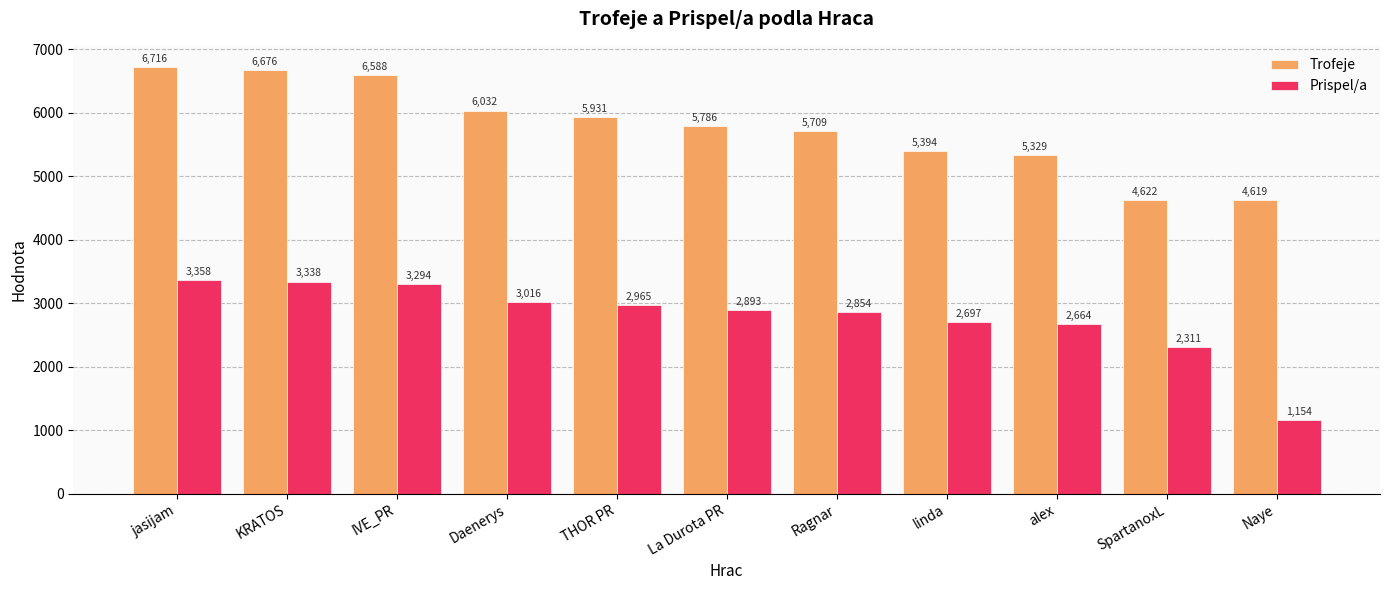

The Prispel/a series shows 530 at SpartanoxL. True or false?

False